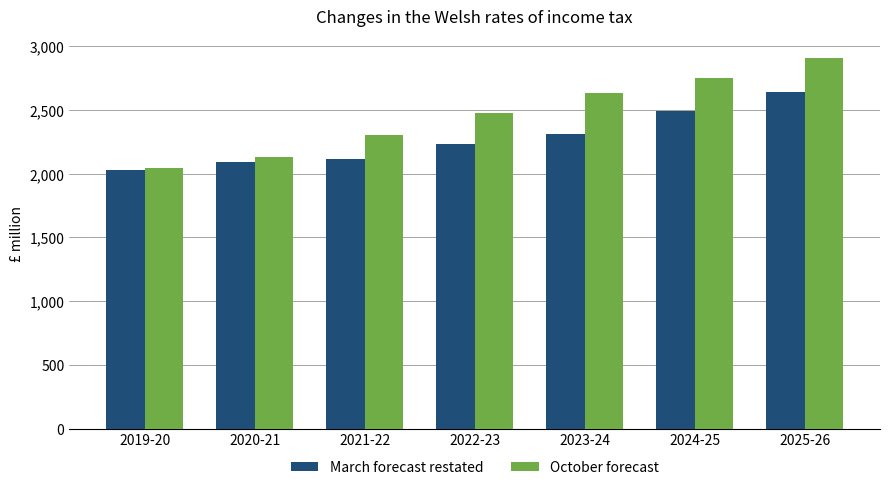

Which series has the largest range (max minus min)?

October forecast